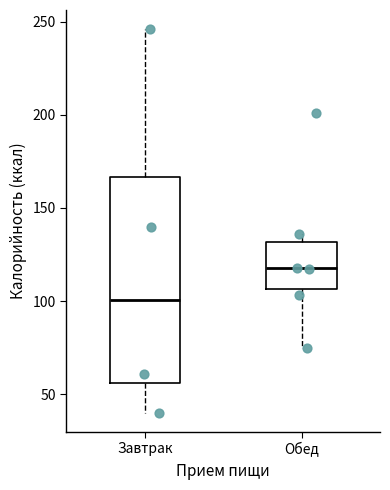

Which box has the lowest median line?

Завтрак